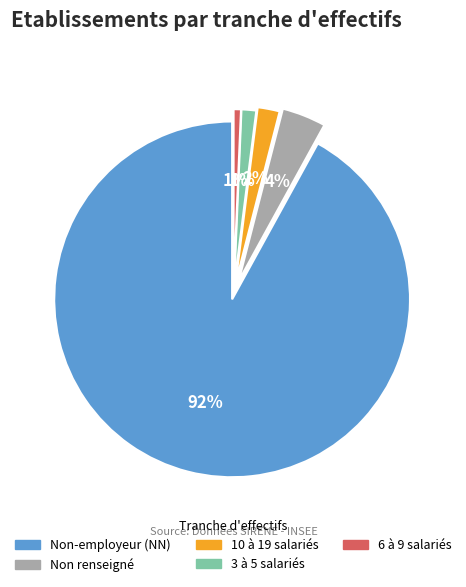

Does any single category account for the majority?

Yes